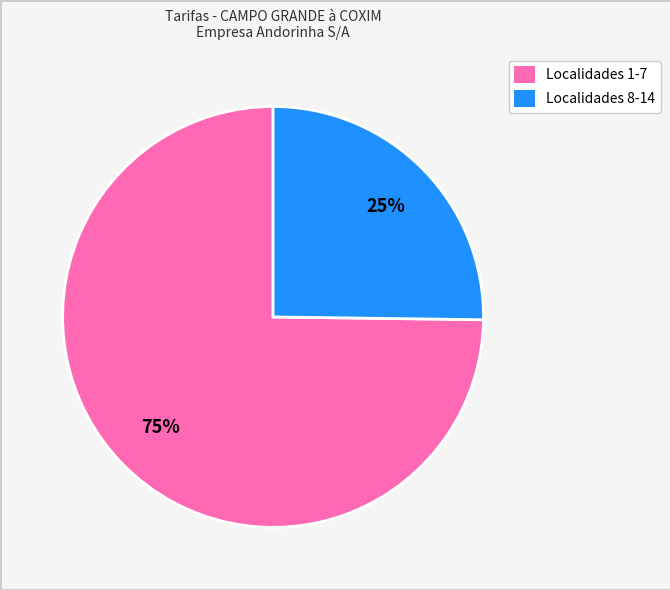

Which slice represents more than half of the pie?

Localidades 1-7